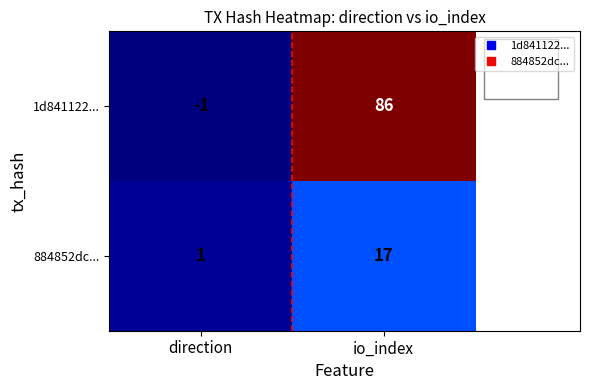

How many data points does each series have?

2